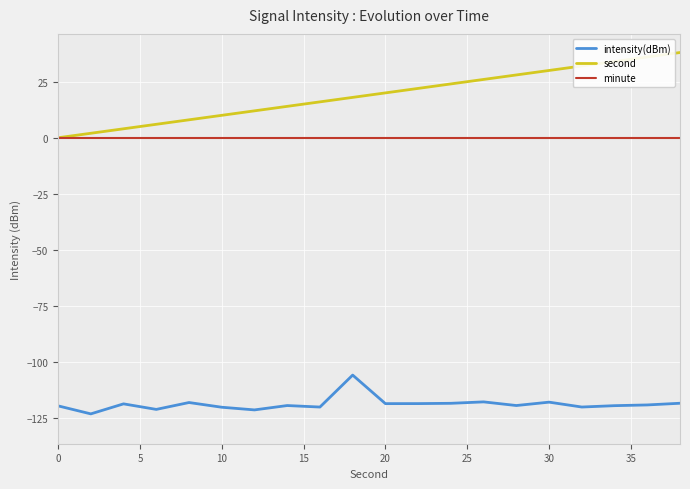

True or false: second and intensity(dBm) cross at least once.

False